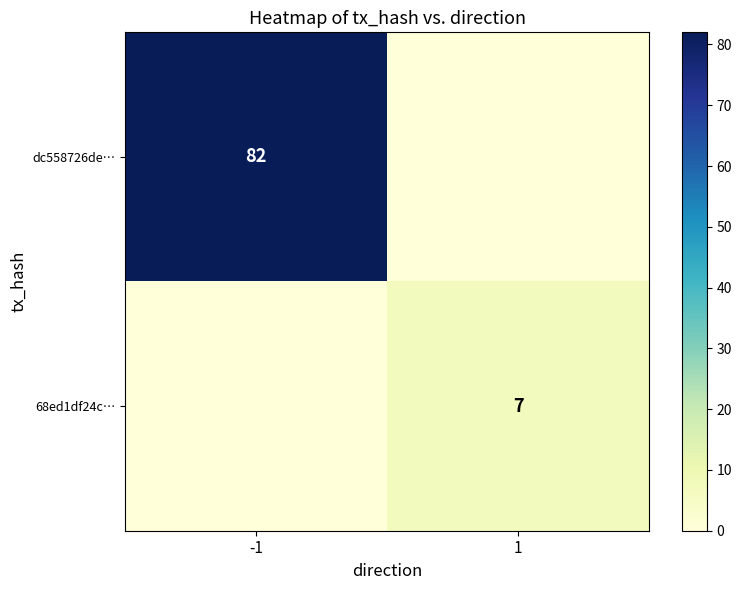

The 68ed1df24c… series shows 7 at 1. True or false?

True